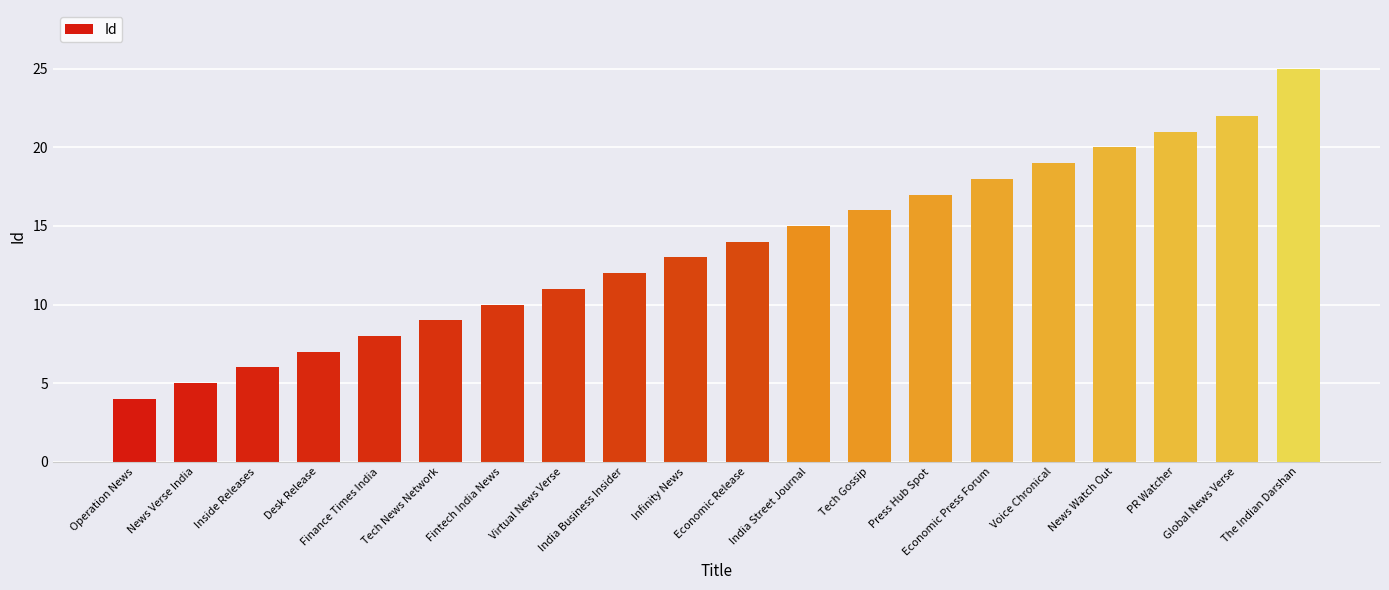

What is the label of the 19th bar from the left?

Global News Verse